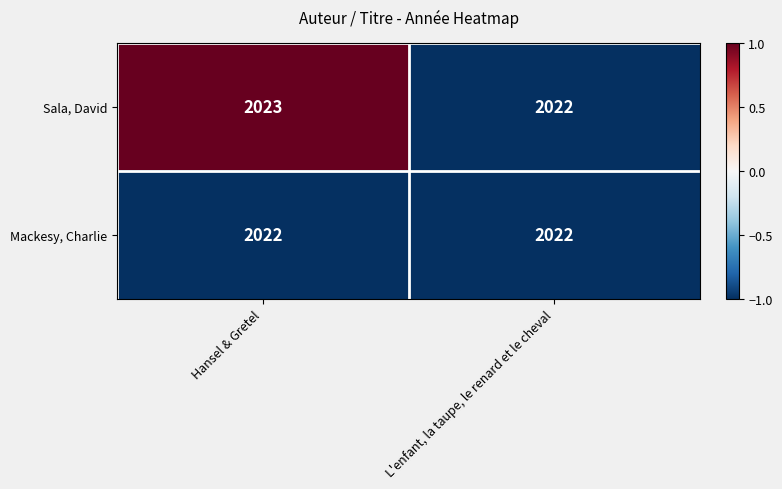

How many categories are shown in the chart?

2